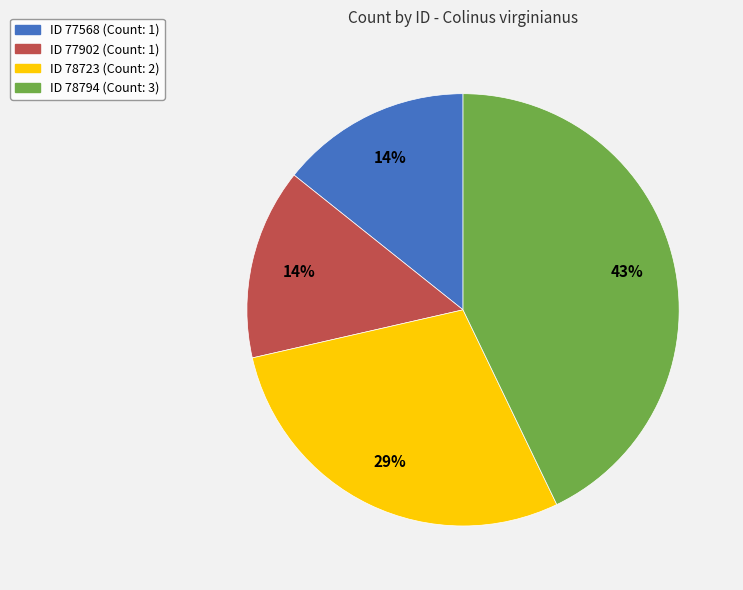

To the nearest percent, what is the difference between the largest and smallest slice percentages?

29%